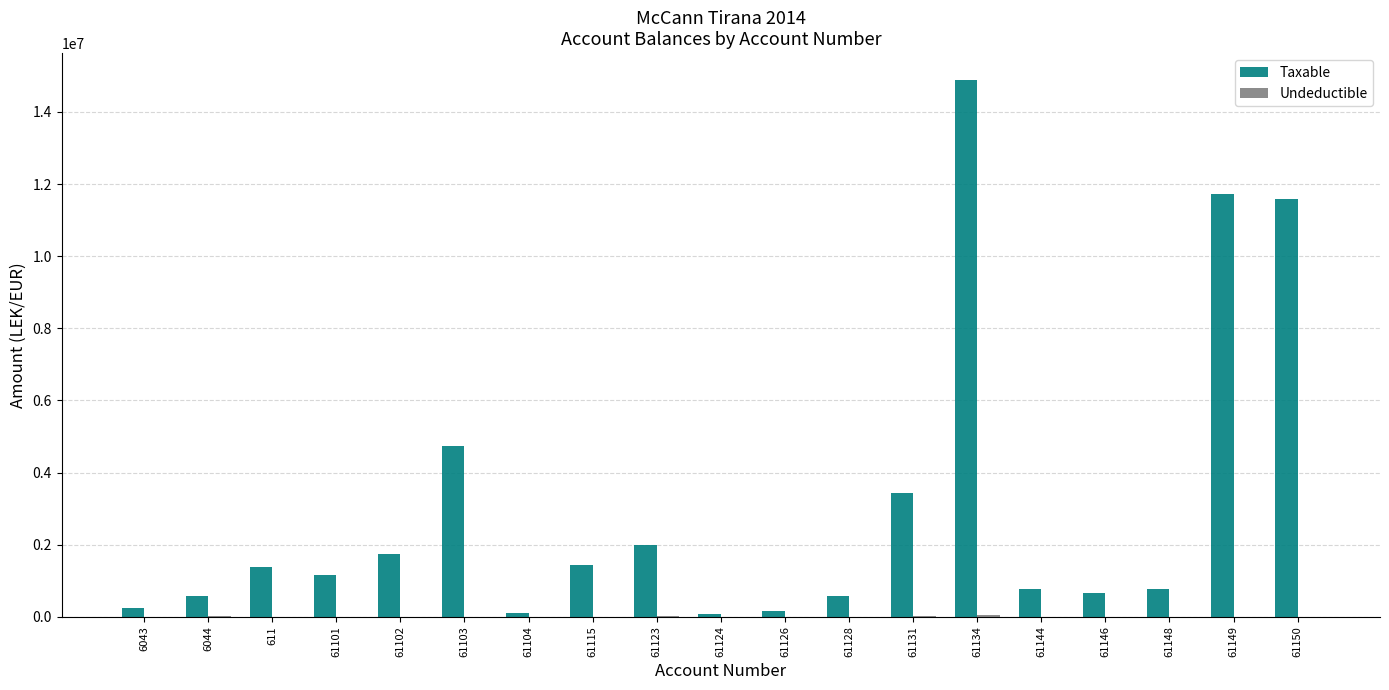

What is the maximum value shown in the chart?

14887859.8